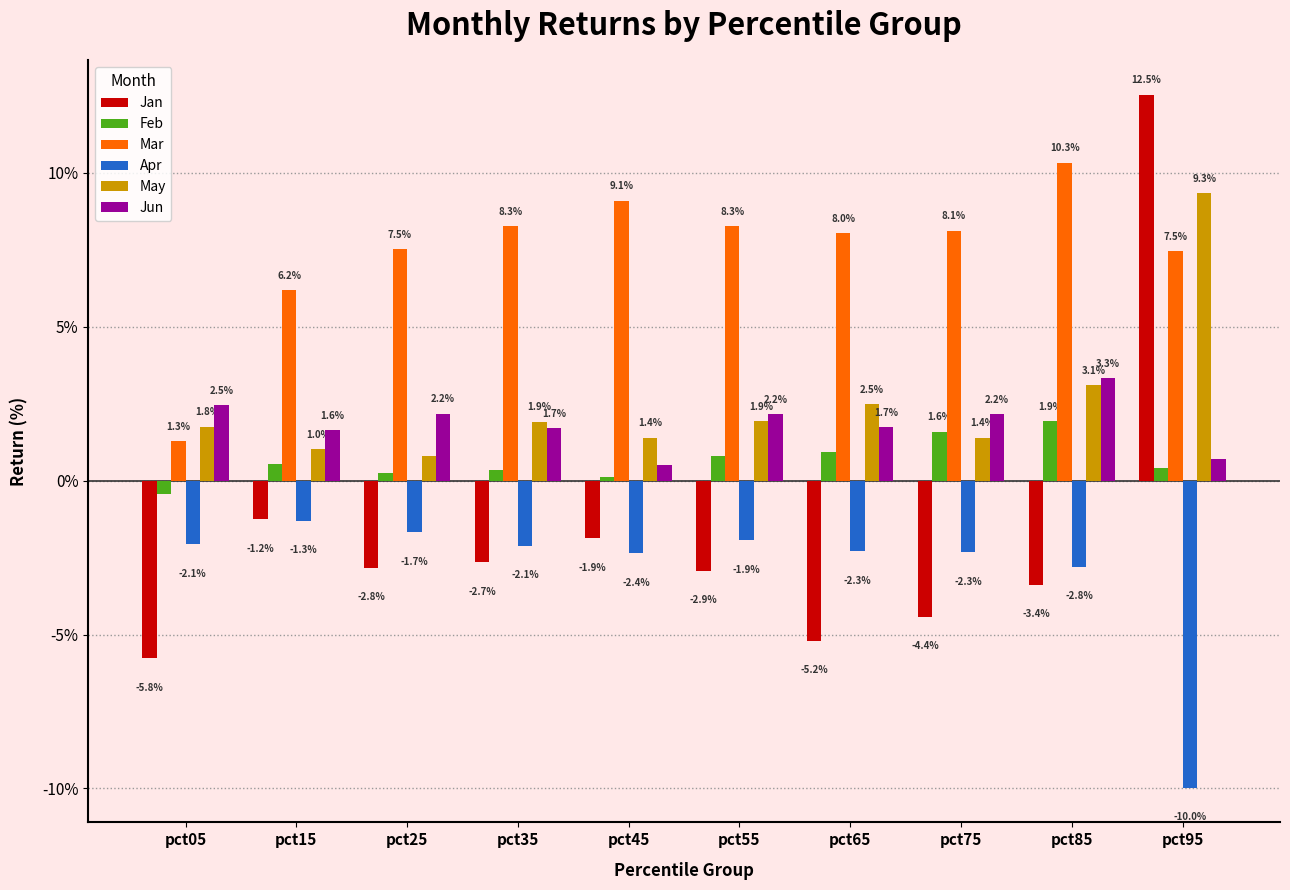

Does the chart contain any negative values?

Yes